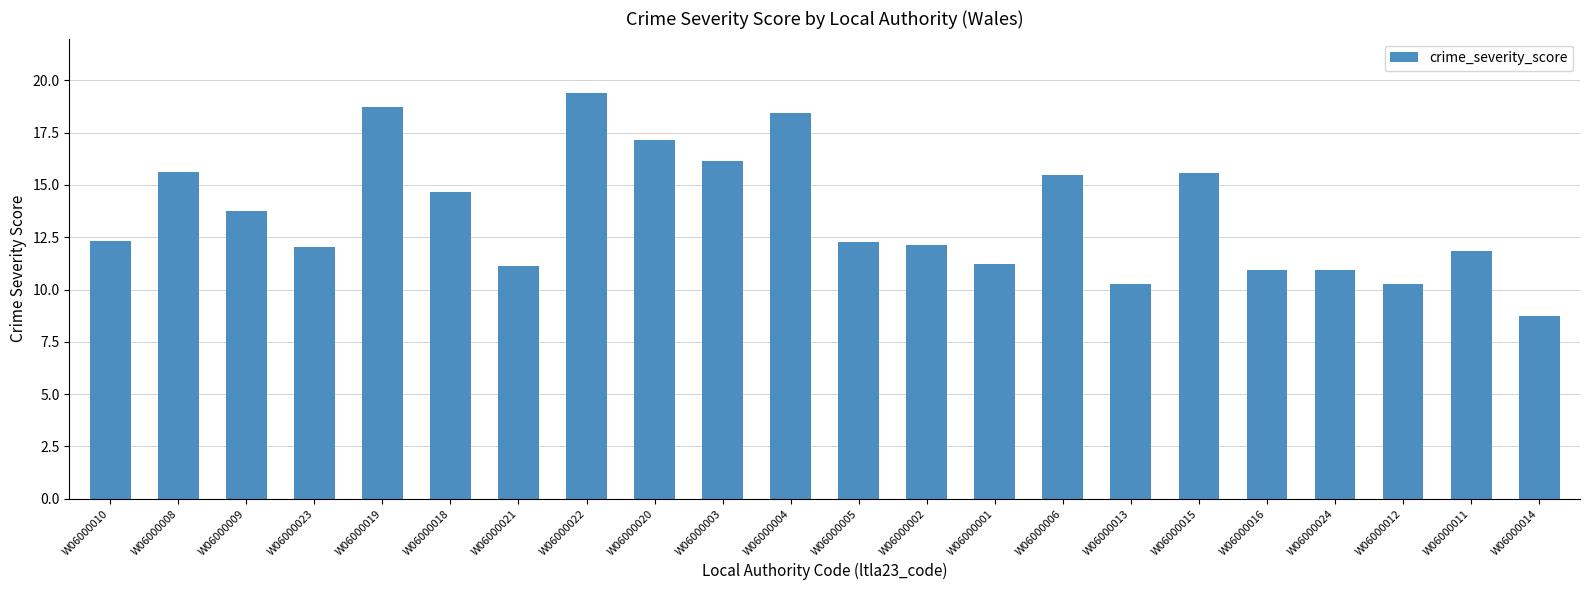

Between W06000011 and W06000001, which is larger?

W06000011